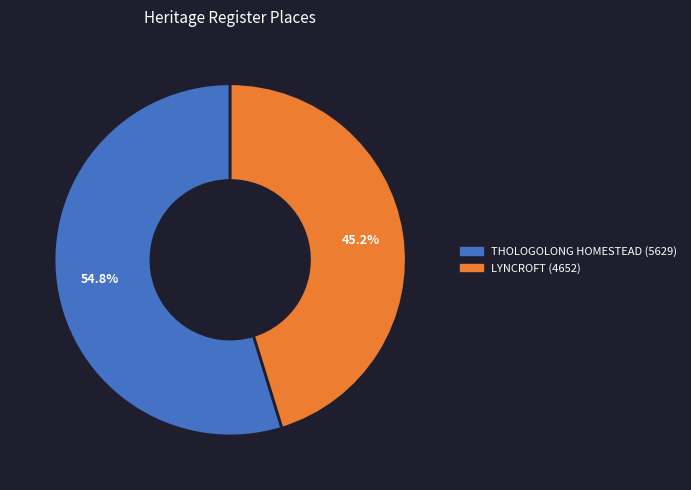

To the nearest percent, what is the combined percentage of LYNCROFT and THOLOGOLONG HOMESTEAD?

100%